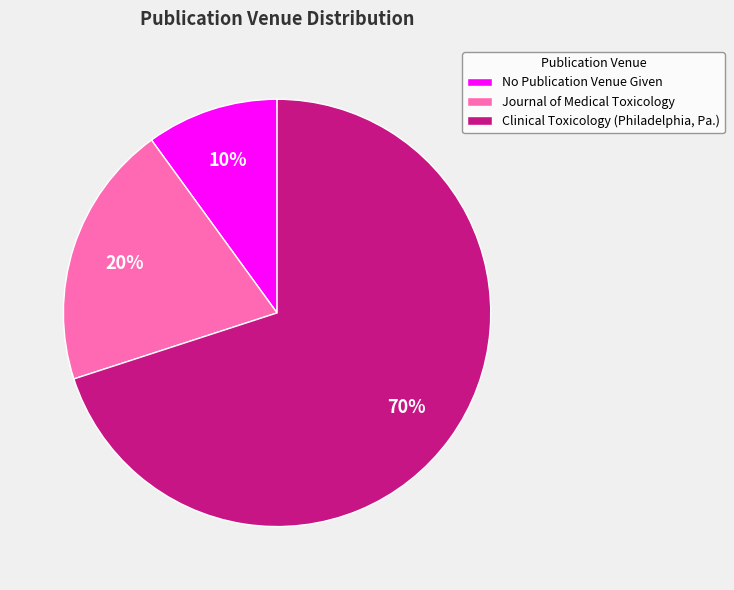

The Clinical Toxicology (Philadelphia, Pa.) slice represents 57% of the pie. True or false?

False